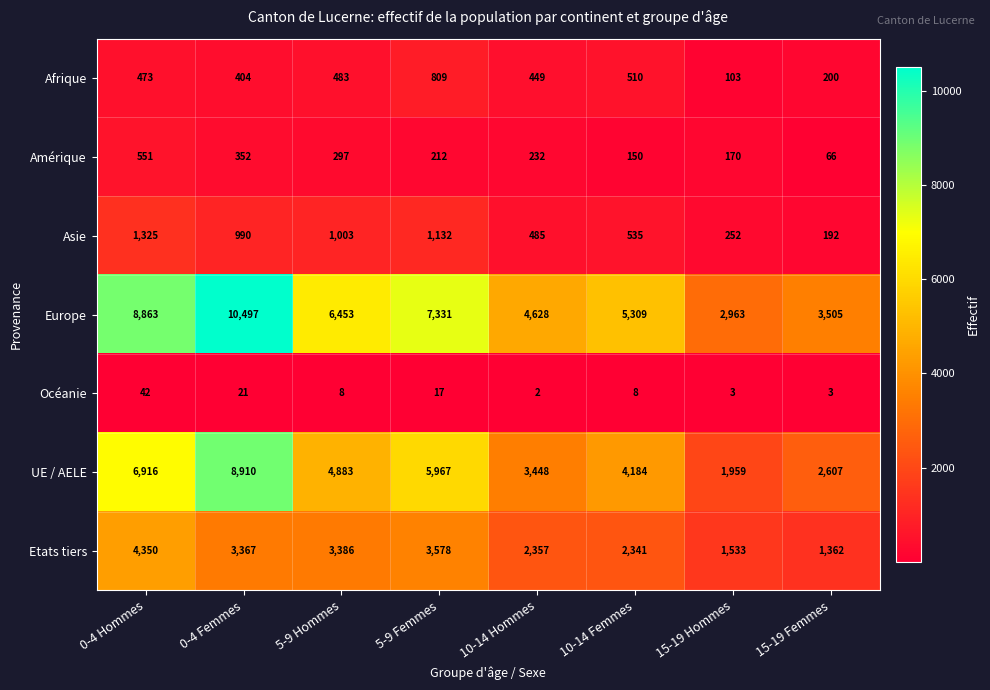

List the series in order of their peak value, highest first.

Europe, UE / AELE, Etats tiers, Asie, Afrique, Amérique, Océanie